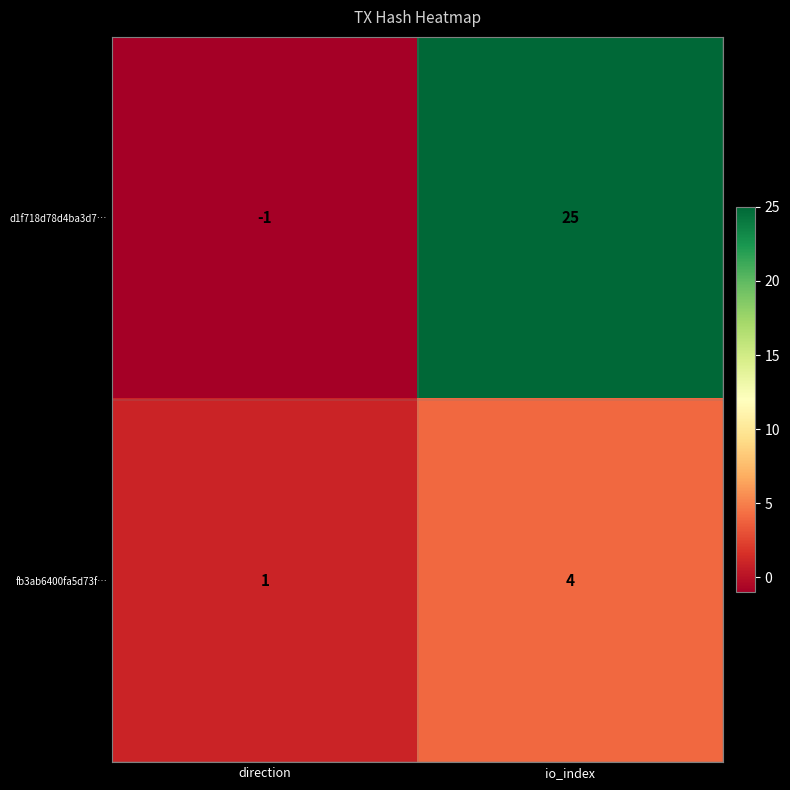

What is the greatest value displayed?

25